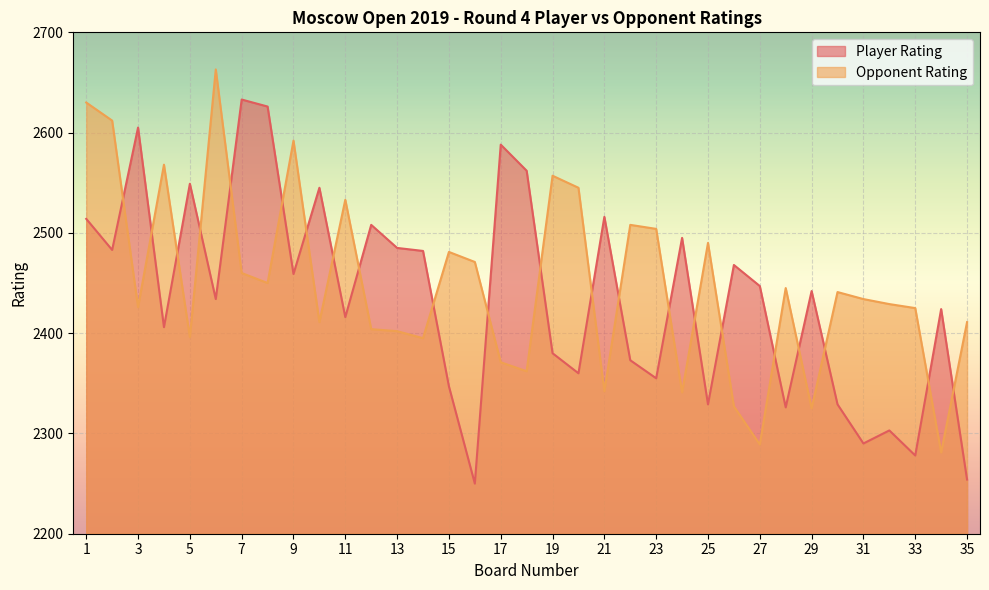

Is it true that Opponent Rating equals 2545 at 20?

True